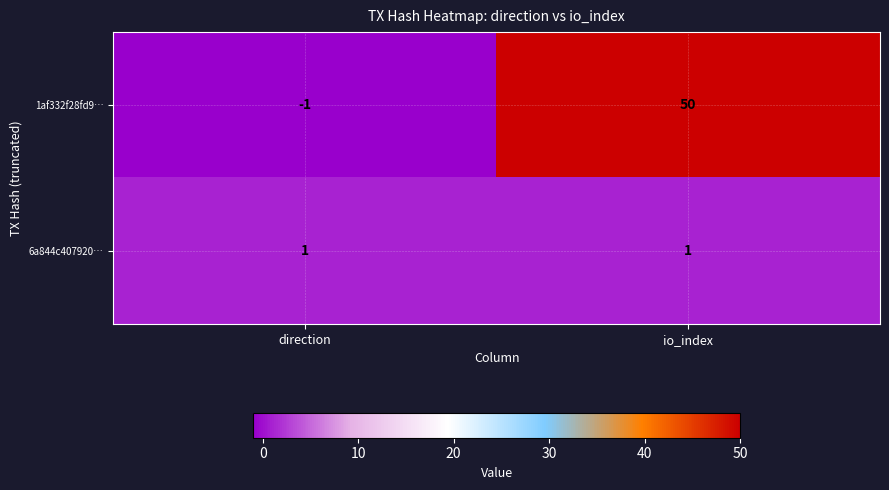

Rank the series by their average value, from lowest to highest.

6a844c407920…, 1af332f28fd9…